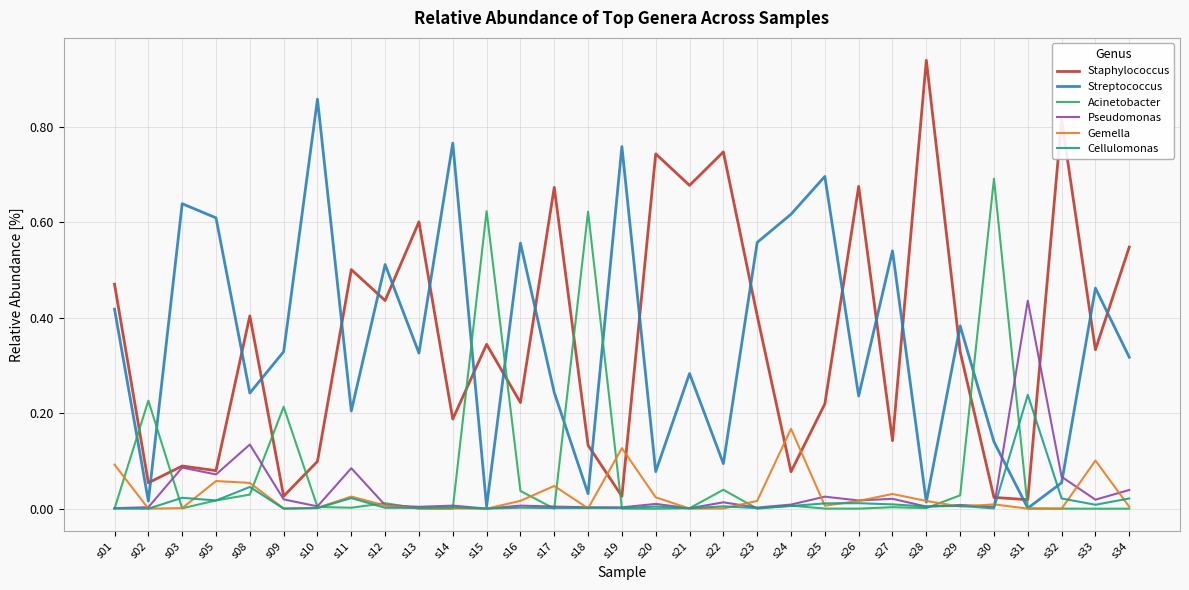

True or false: Gemella has a value of 0.0 at s18.

True